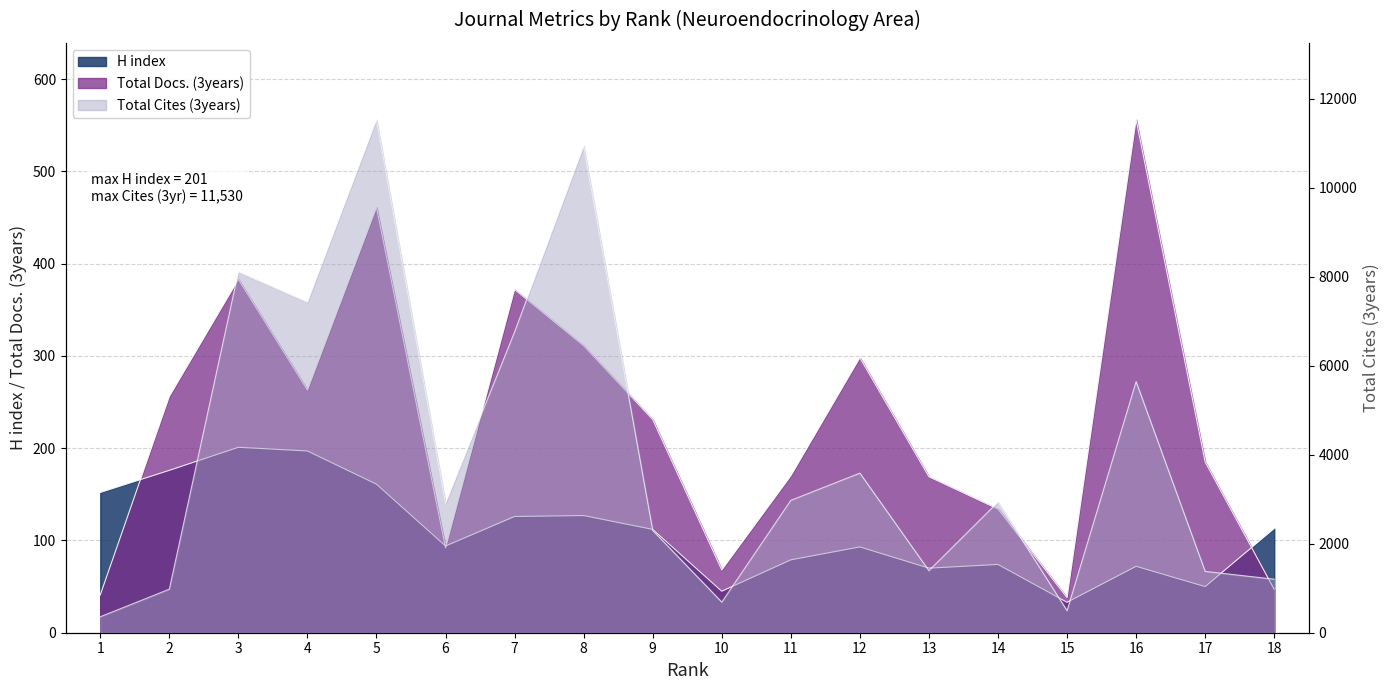

Is the value of Total Cites (3years) at 2 greater than the value of H index at 4?

Yes